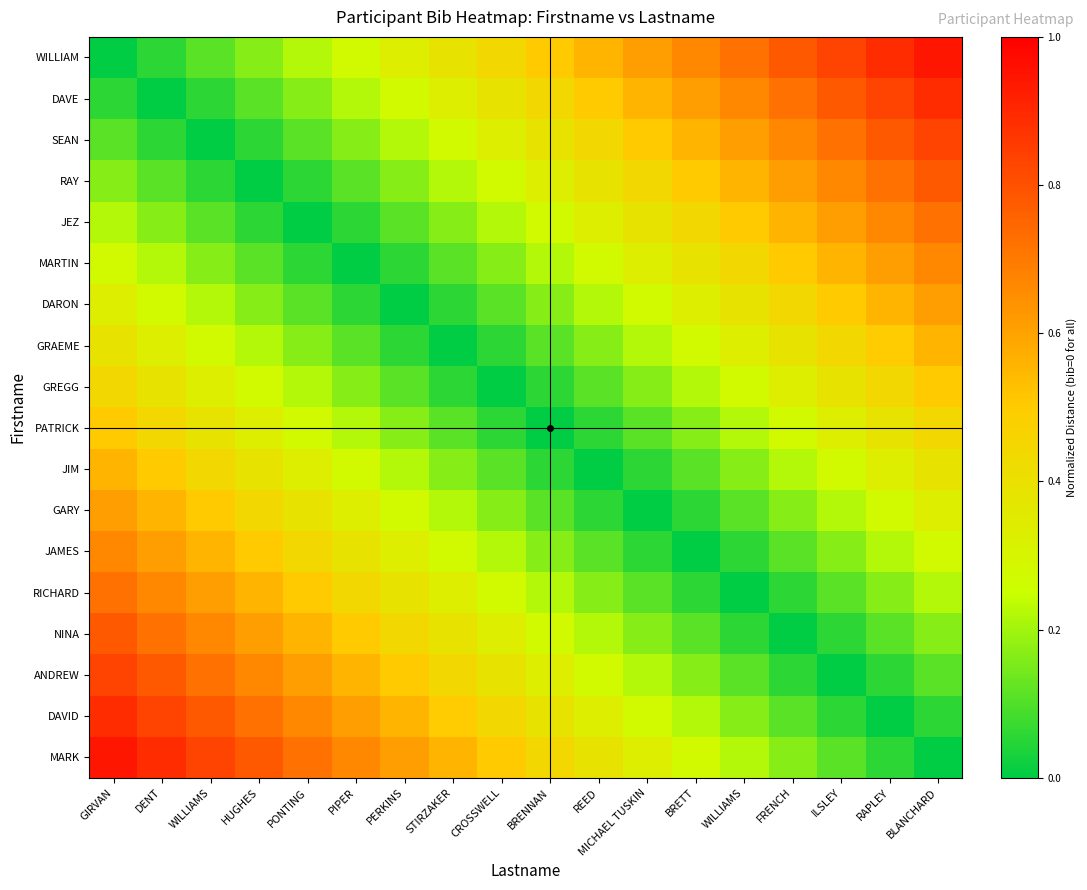

Which series has the widest spread of values?

WILLIAM